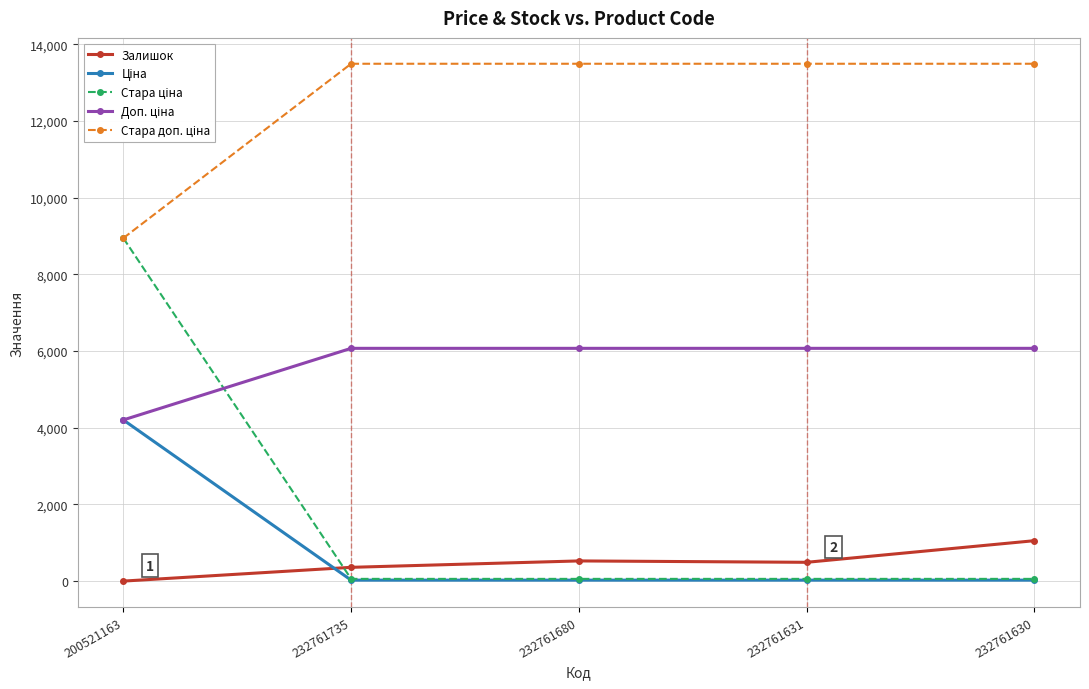

The value of Залишок at 232761630 is 1056.0. True or false?

True